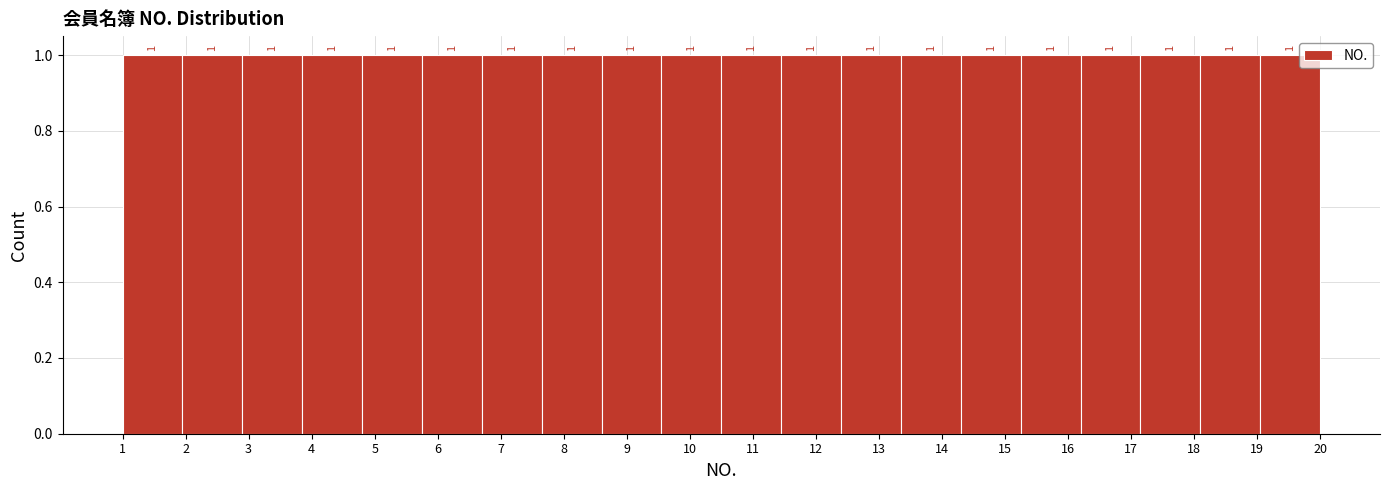

Reading left to right, transcribe this chart: for each bar, give the range it covers on the x-axis and its height. The bar edges are not printed on the chart, so give them approximately, as read against the axis.

1.00 to 1.95: 1
1.95 to 2.90: 1
2.90 to 3.85: 1
3.85 to 4.80: 1
4.80 to 5.75: 1
5.75 to 6.70: 1
6.70 to 7.65: 1
7.65 to 8.60: 1
8.60 to 9.55: 1
9.55 to 10.50: 1
10.50 to 11.45: 1
11.45 to 12.40: 1
12.40 to 13.35: 1
13.35 to 14.30: 1
14.30 to 15.25: 1
15.25 to 16.20: 1
16.20 to 17.15: 1
17.15 to 18.10: 1
18.10 to 19.05: 1
19.05 to 20.00: 1